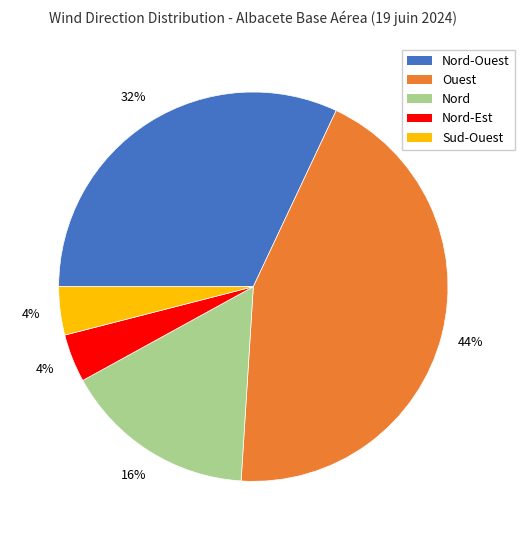

Which slice is the largest?

Ouest